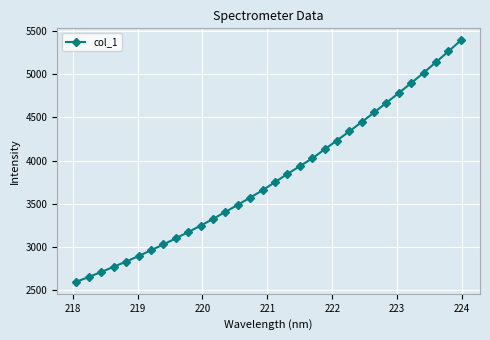

What is the difference between the maximum and minimum values?

2790.4